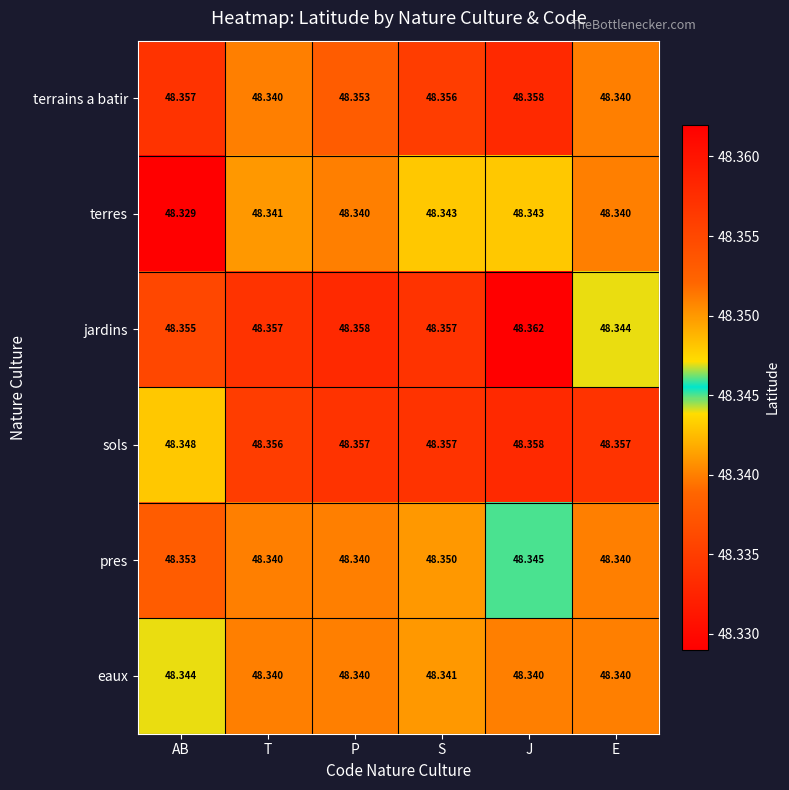

At AB, list the series in order from largest to smallest.

terrains a batir, jardins, pres, sols, eaux, terres